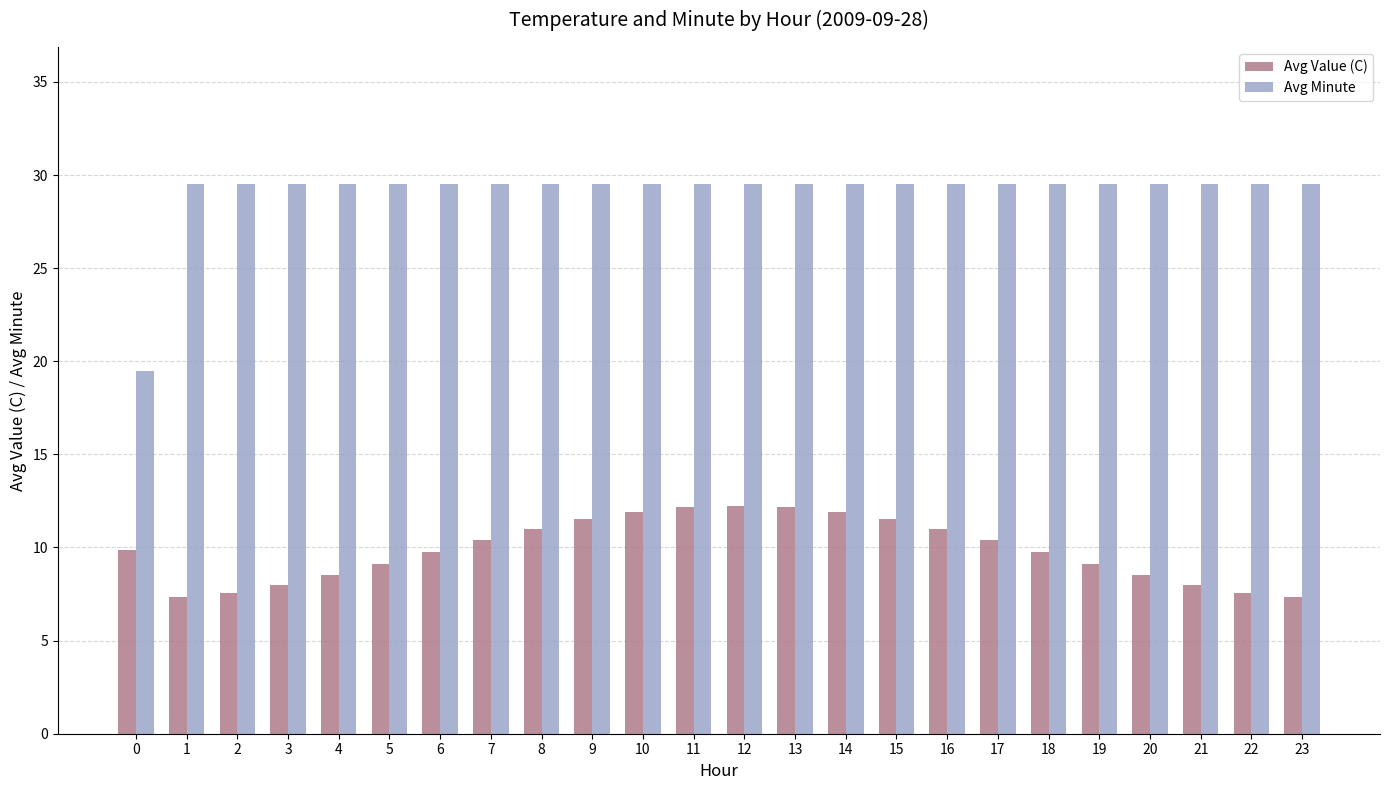

What is the difference between the maximum and second lowest values in the Avg Value (C) series?

4.9